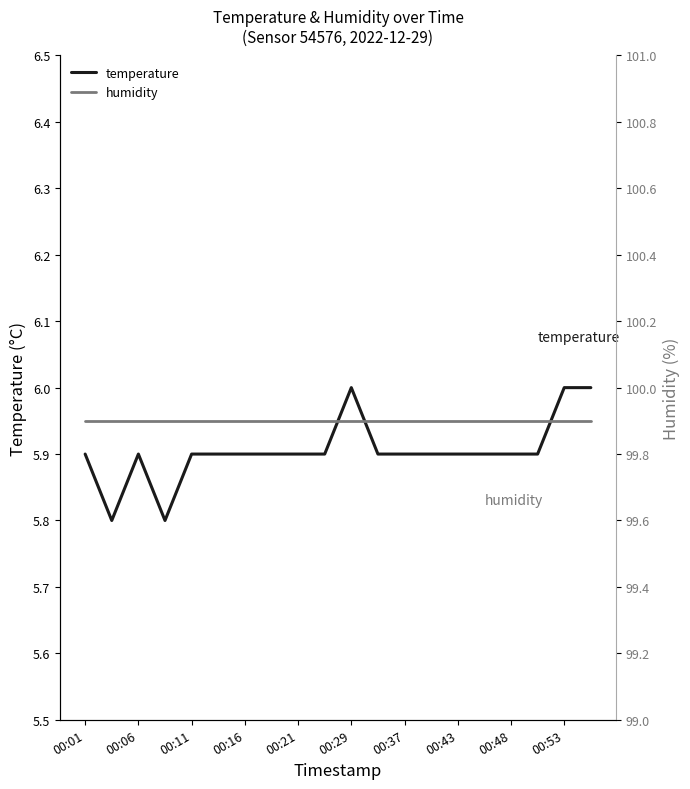

True or false: temperature has a value of 1.2 at 00:43.

False